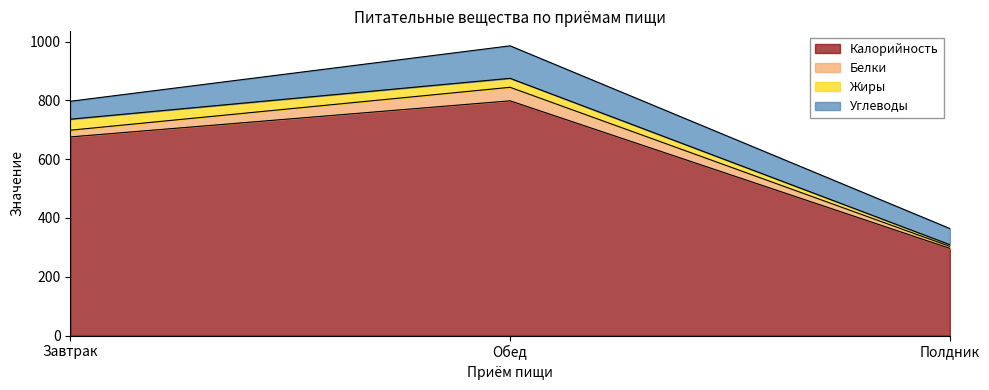

Is it true that Белки equals 2.0 at Полдник?

False